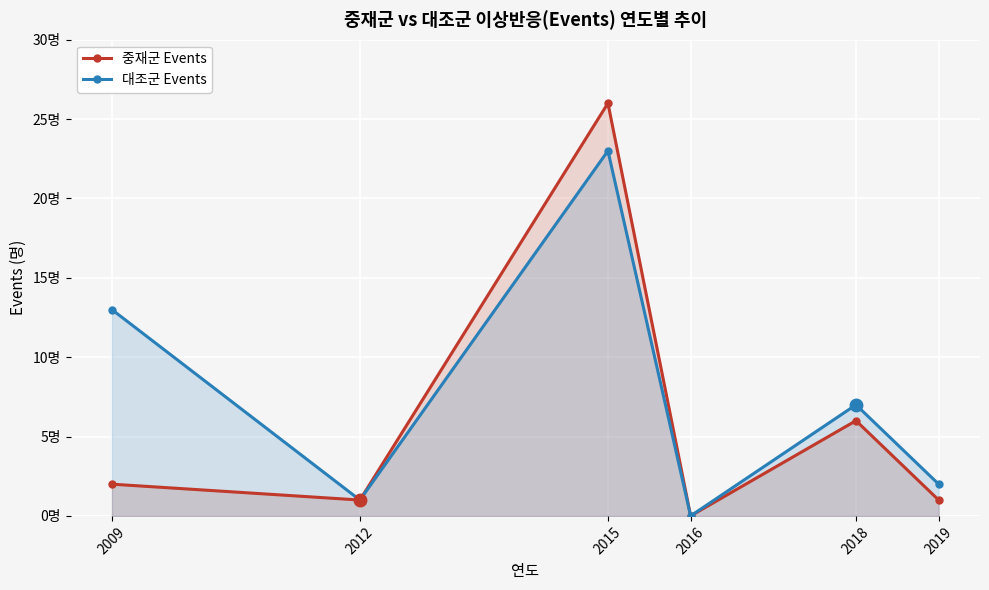

In 대조군 Events, how many points are lower than both neighbors (excluding endpoints)?

2